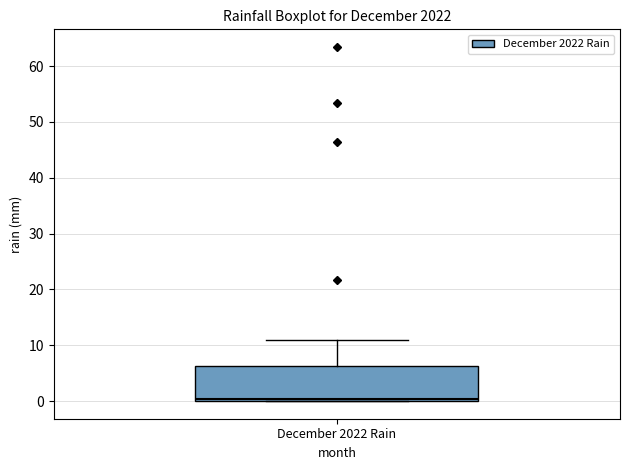

Where does the upper whisker of the box for December 2022 Rain end on the y-axis? The values are not printed on the chart, so give them approximately, as read against the axis.

11